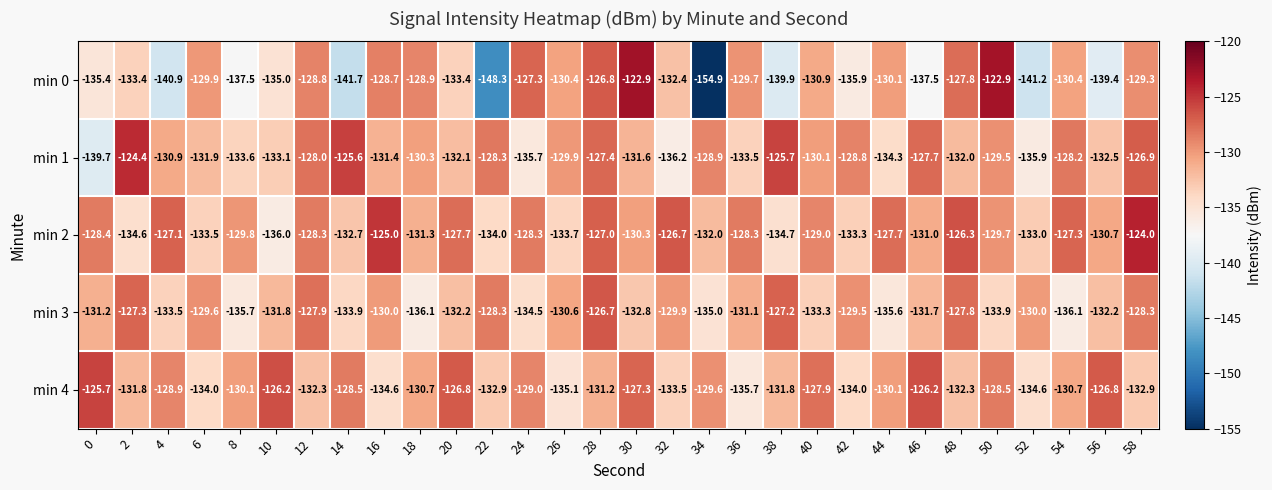

What is the difference between the min 0 values at 28 and 30?

3.9